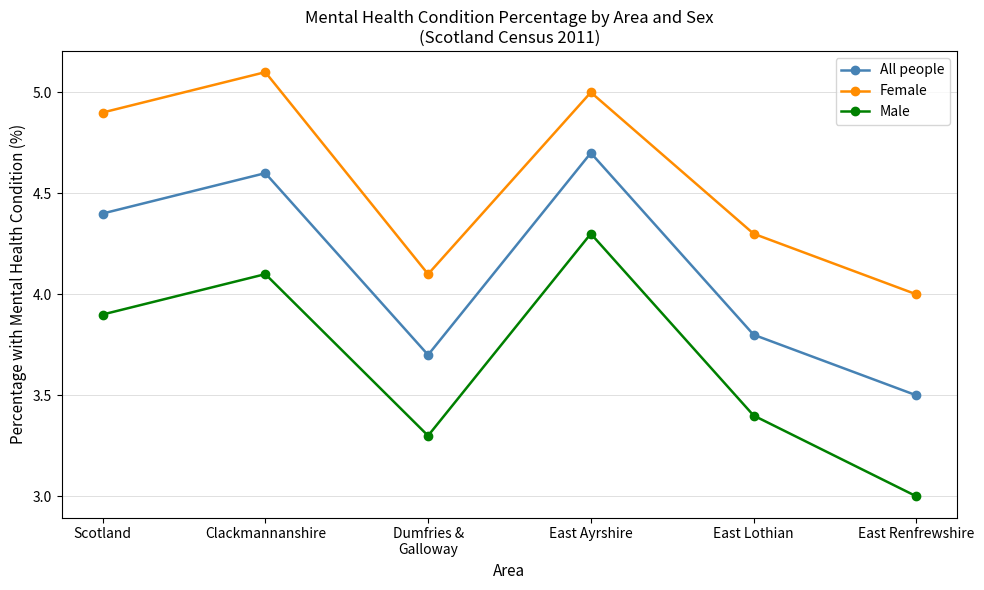

Reading left to right, list all the values displayed in this chart.

All people: Scotland=4.4	Clackmannanshire=4.6	Dumfries &
Galloway=3.7	East Ayrshire=4.7	East Lothian=3.8	East Renfrewshire=3.5
Female: Scotland=4.9	Clackmannanshire=5.1	Dumfries &
Galloway=4.1	East Ayrshire=5.0	East Lothian=4.3	East Renfrewshire=4.0
Male: Scotland=3.9	Clackmannanshire=4.1	Dumfries &
Galloway=3.3	East Ayrshire=4.3	East Lothian=3.4	East Renfrewshire=3.0